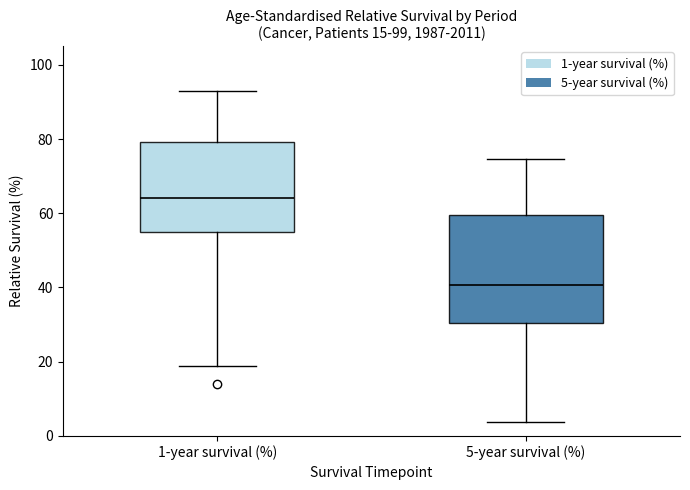

Which box's median line is the lowest?

5-year survival (%)